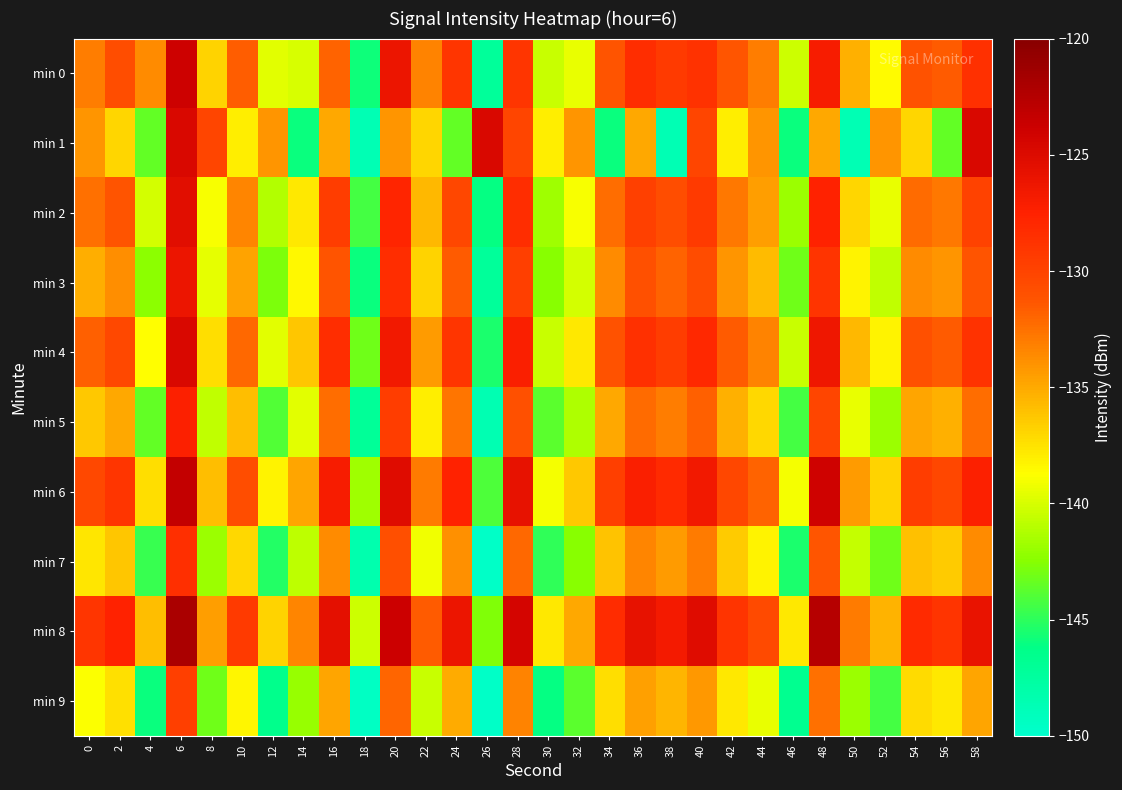

What is the greatest value displayed?

-121.9